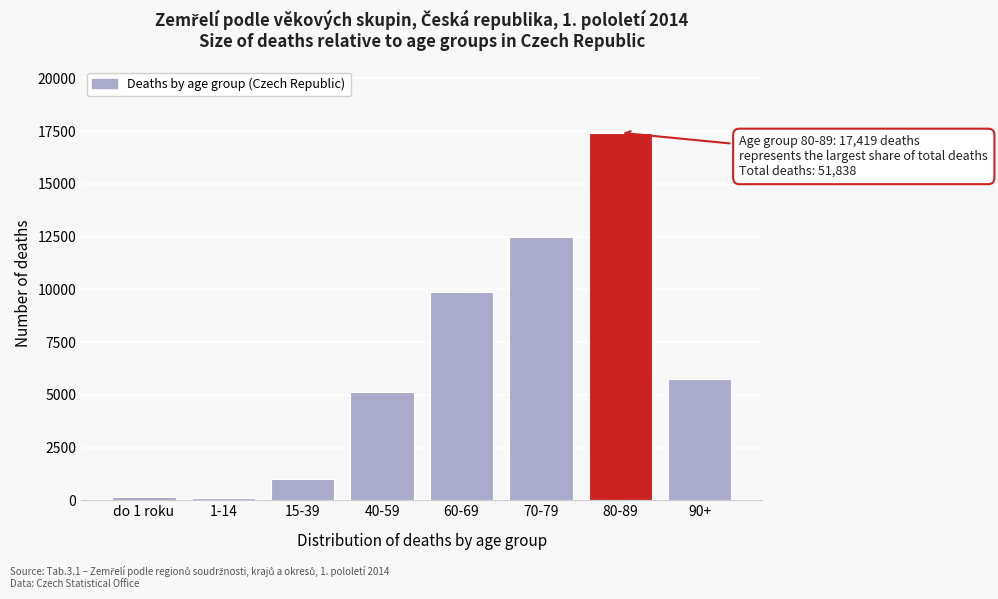

What is the sum of all values?

51838